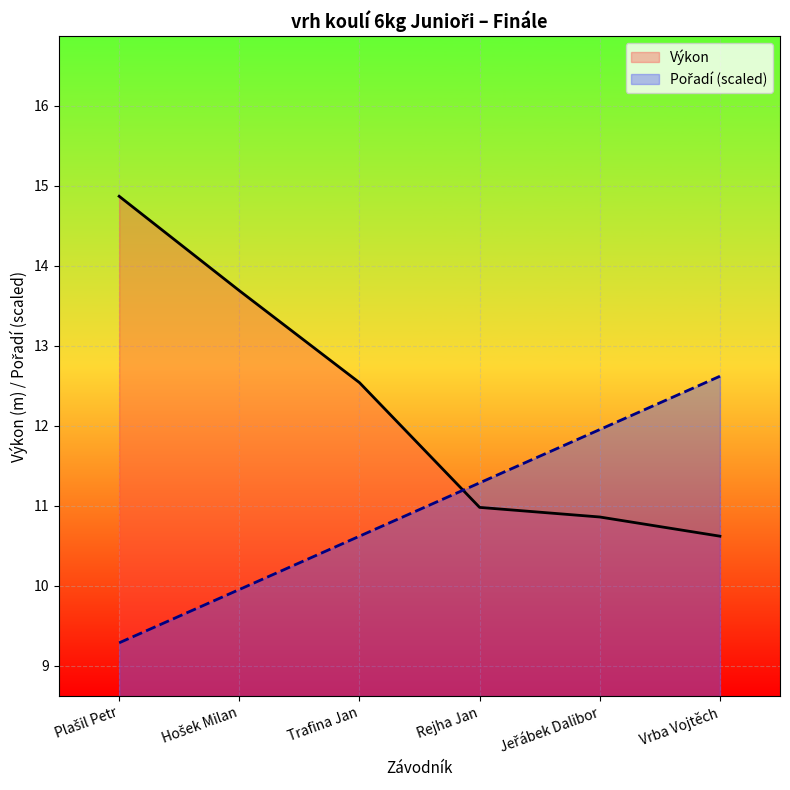

Reading left to right, extract all data points from this chart.

Pořadí: Plašil Petr=9.3	Hošek Milan=10.0	Trafina Jan=10.6	Rejha Jan=11.3	Jeřábek Dalibor=12.0	Vrba Vojtěch=12.6
Výkon: Plašil Petr=14.9	Hošek Milan=13.7	Trafina Jan=12.5	Rejha Jan=11.0	Jeřábek Dalibor=10.9	Vrba Vojtěch=10.6